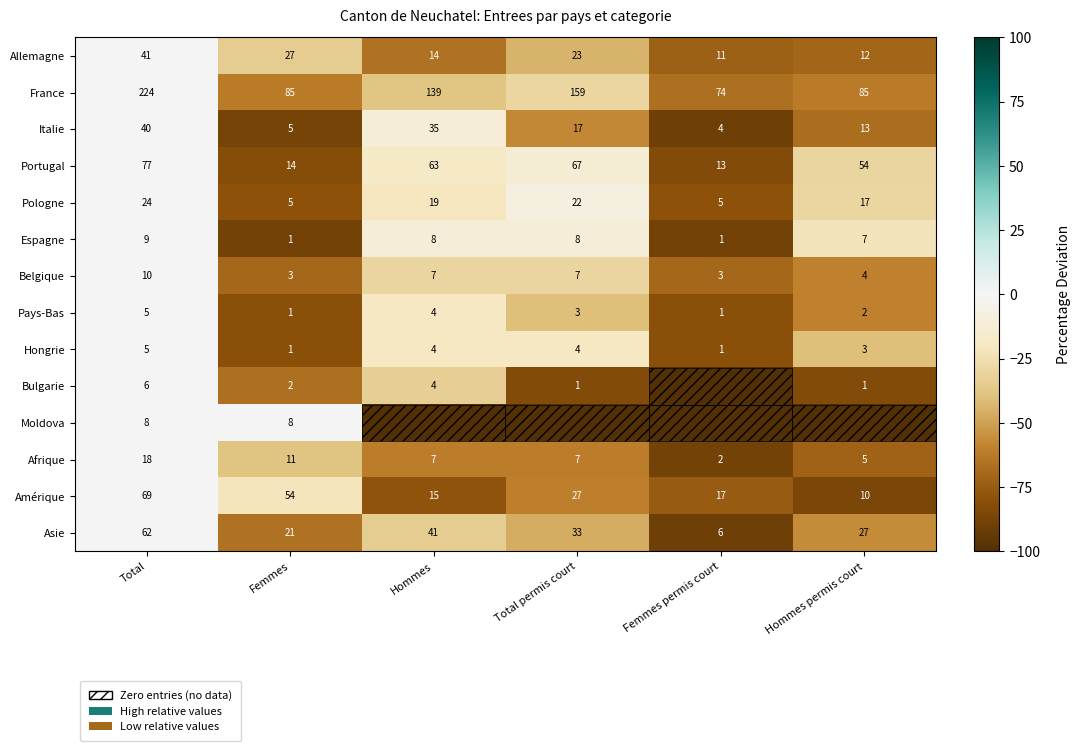

The Italie series shows -42.7 at Total. True or false?

False